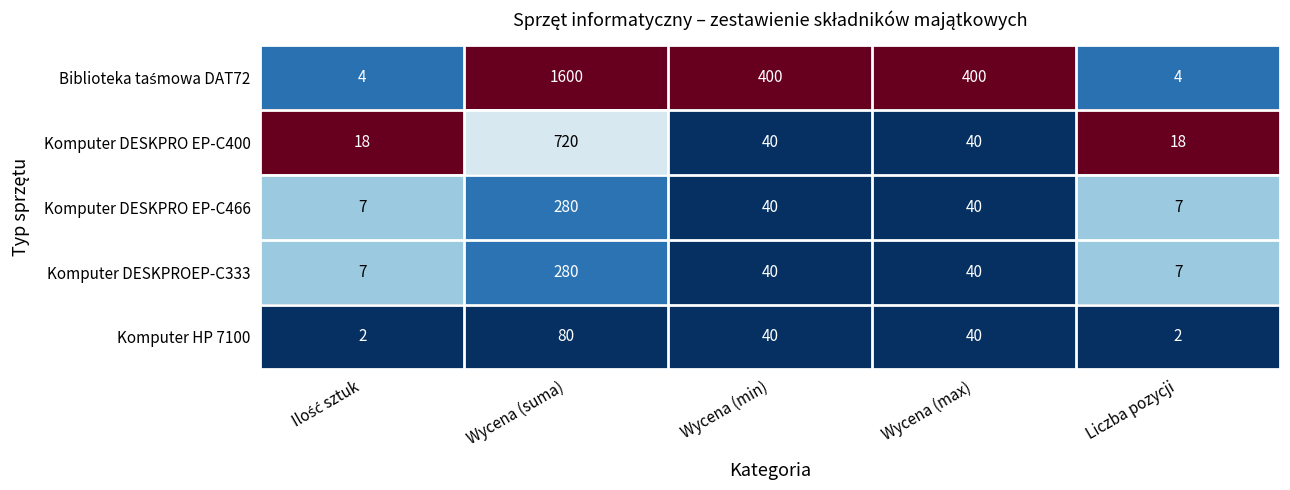

What is the approximate value of Komputer DESKPROEP-C333 at Wycena (suma), to the nearest 5?

280